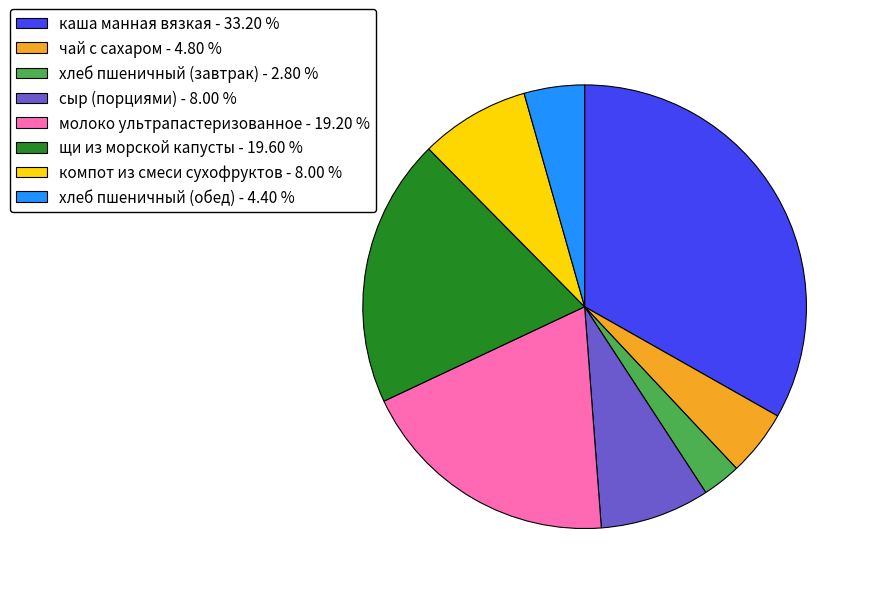

Is there any slice that represents more than half of the pie?

No